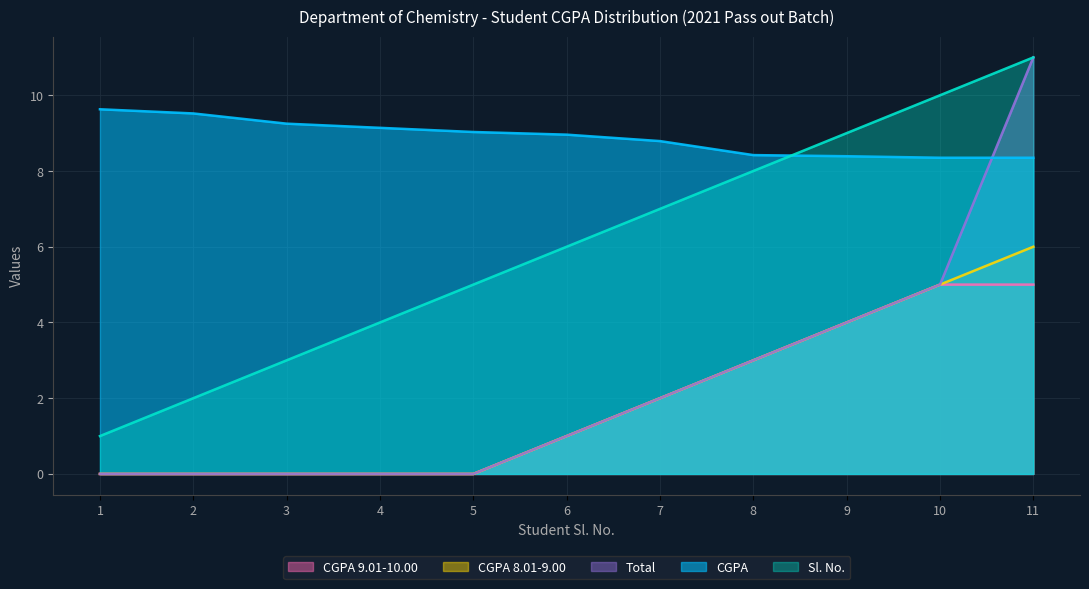

The CGPA 8.01-9.00 series shows 0.0 at 2. True or false?

True